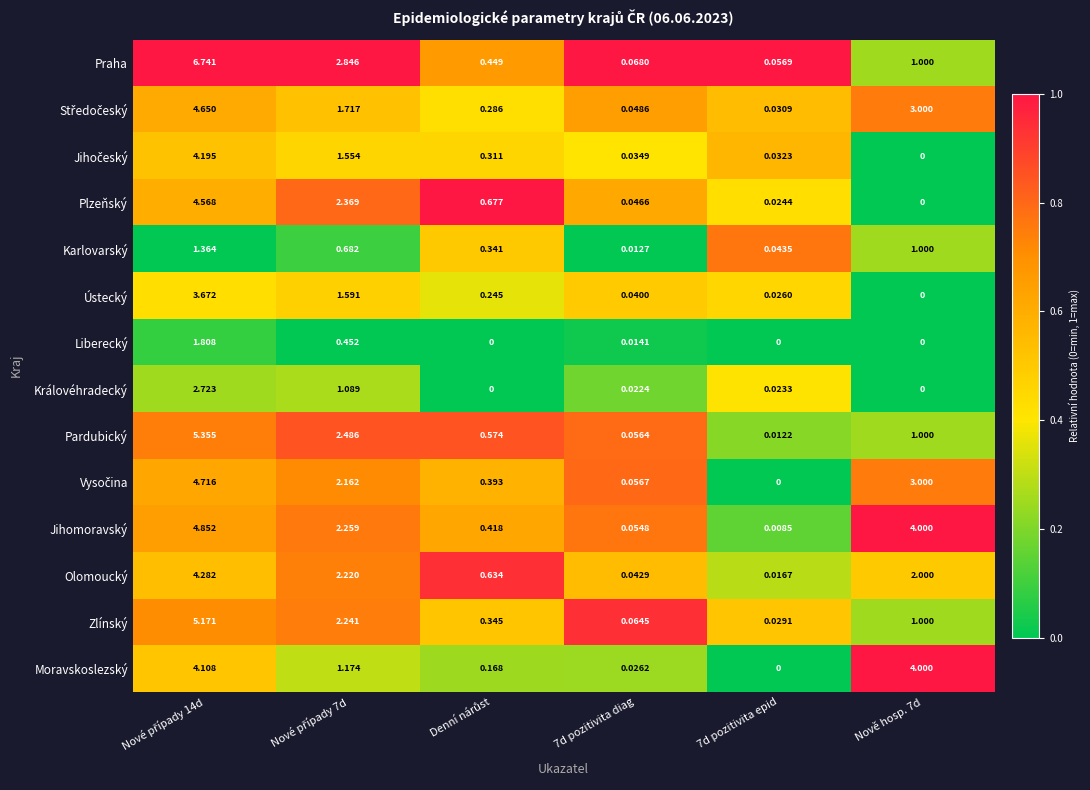

Which series has the widest spread of values?

Praha